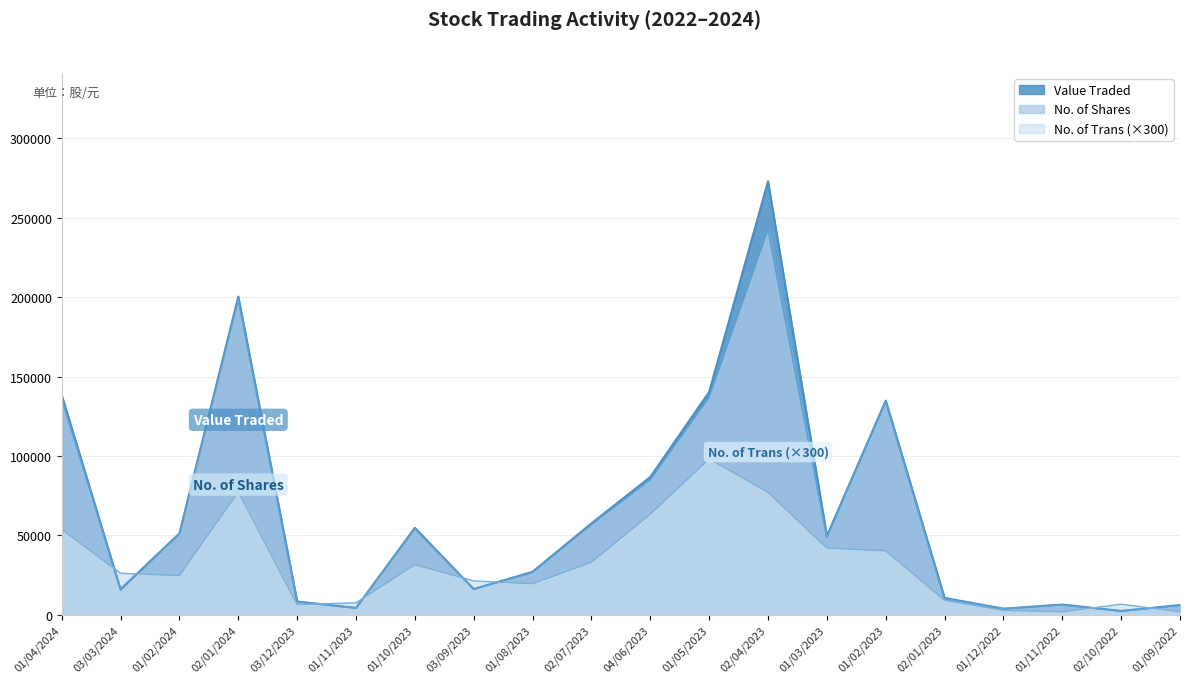

After their last crossing, which series has the higher values: No. of Trans or Value Traded?

Value Traded